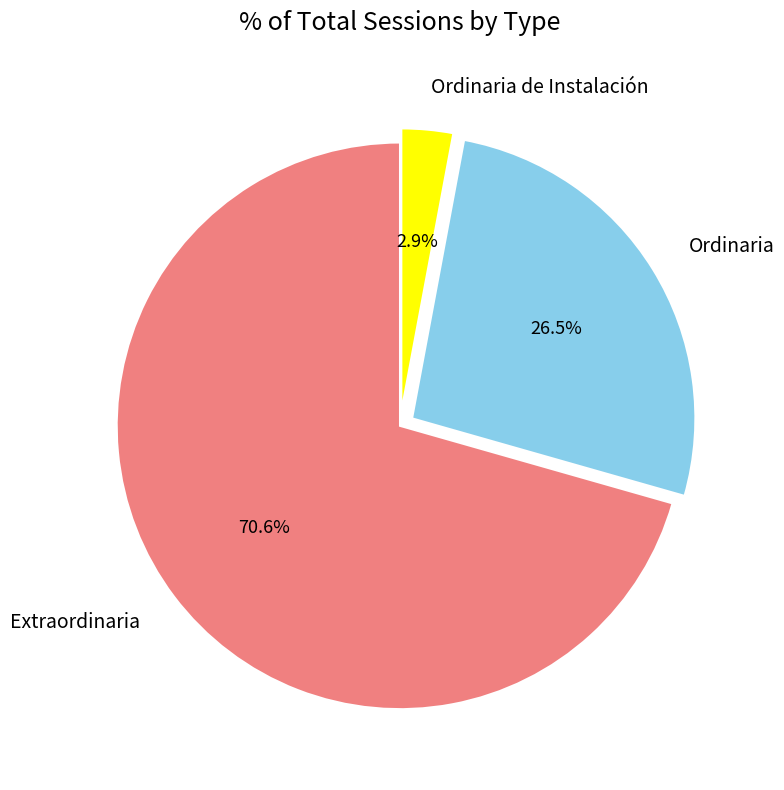

To the nearest percent, what is the combined percentage of Extraordinaria and Ordinaria?

97%